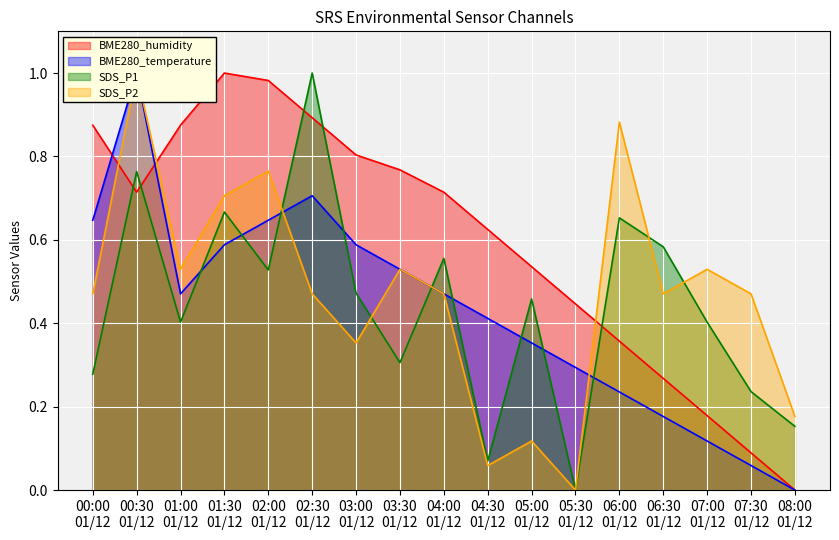

How many lines are shown in the chart?

4